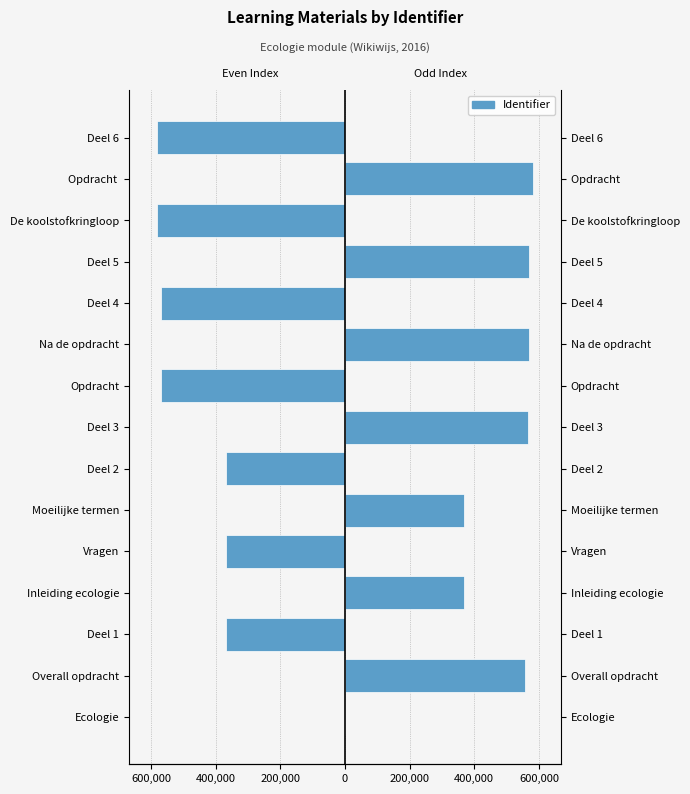

Are the bars horizontal?

Yes